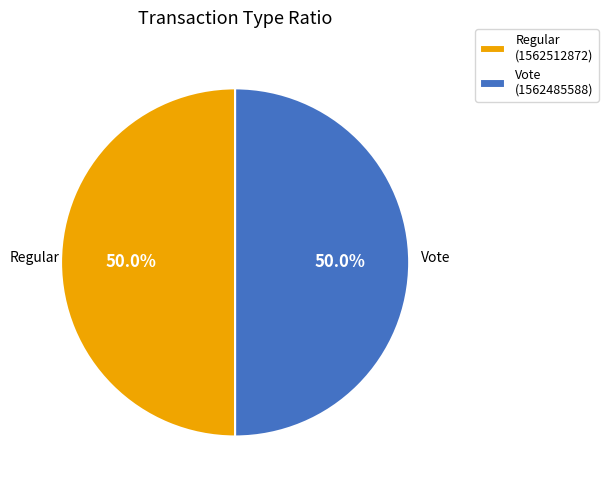

Count the number of slices in the pie.

2